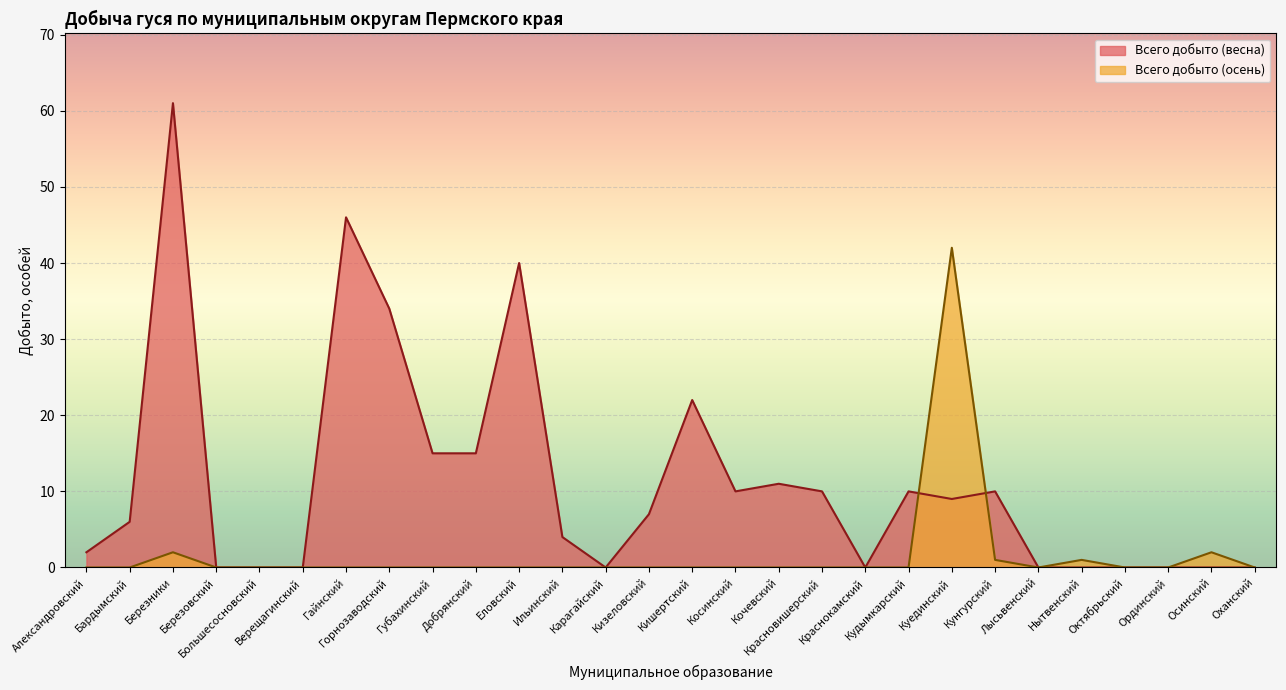

How many interior local peaks does the Всего добыто (весна) series have?

7